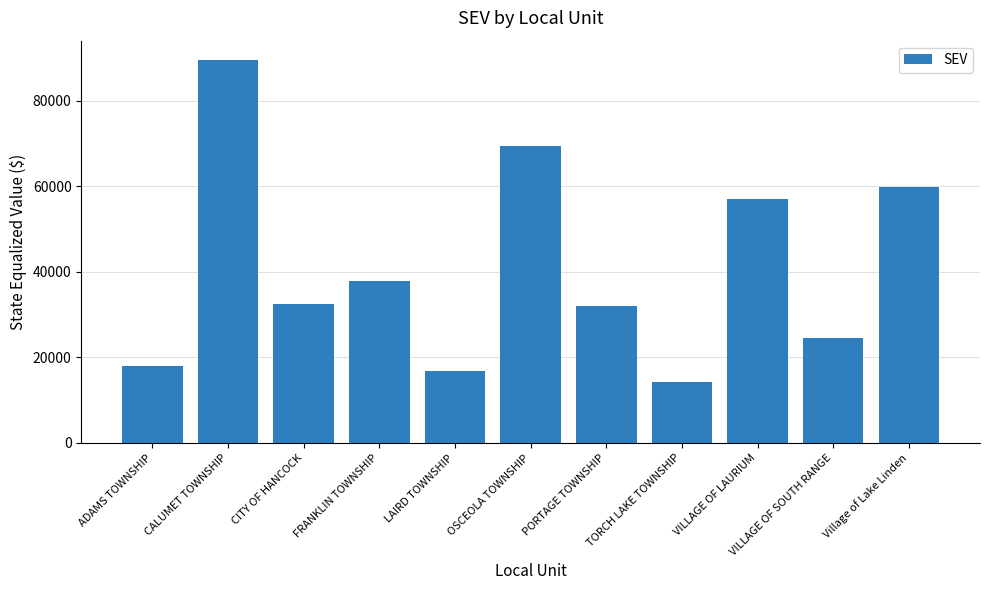

What is the approximate value at ADAMS TOWNSHIP?

17907